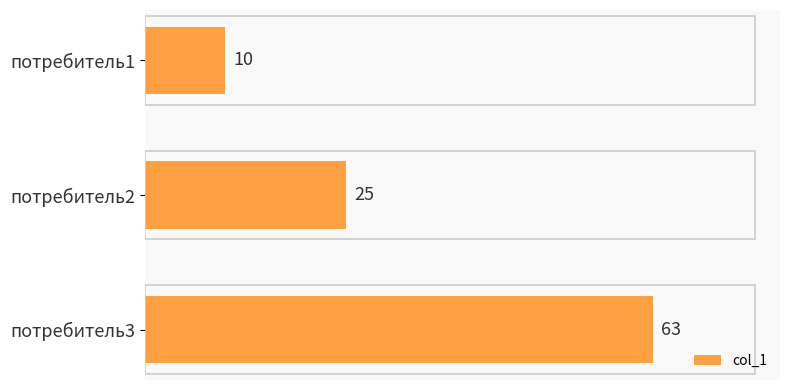

At which label is the value closest to 36?

потребитель2